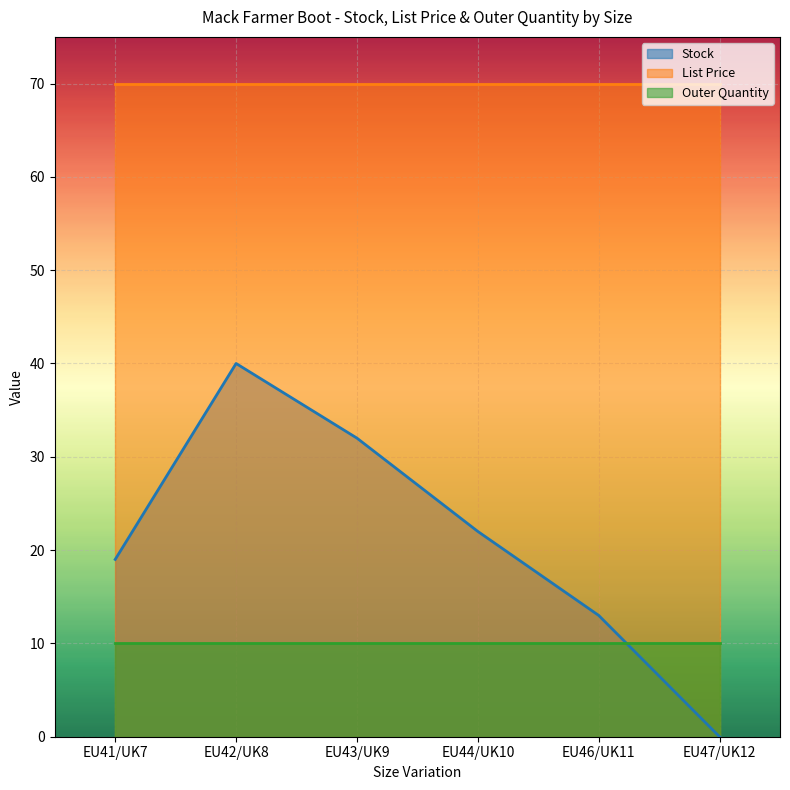

What is the sum of all Stock values?

126.0